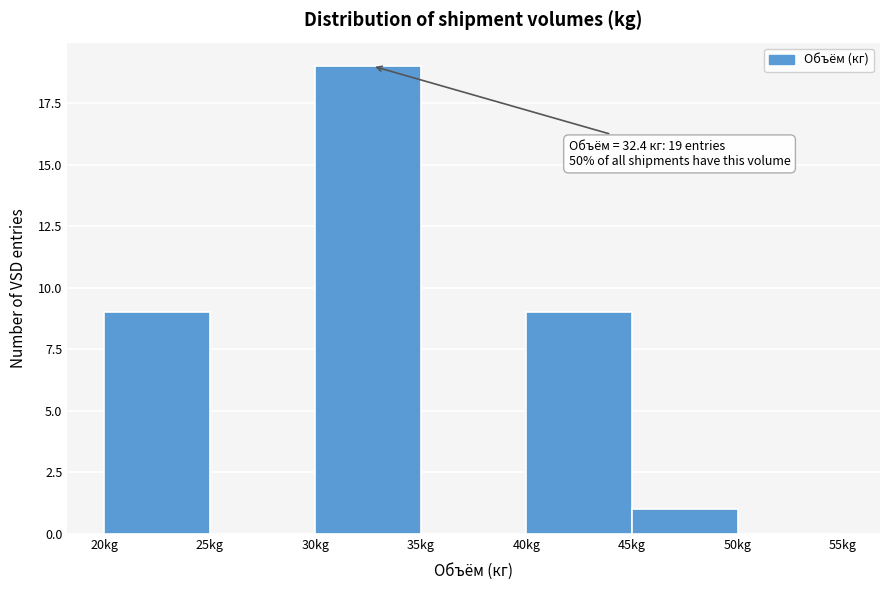

Over which range of the x-axis is the bar tallest?

30 to 35